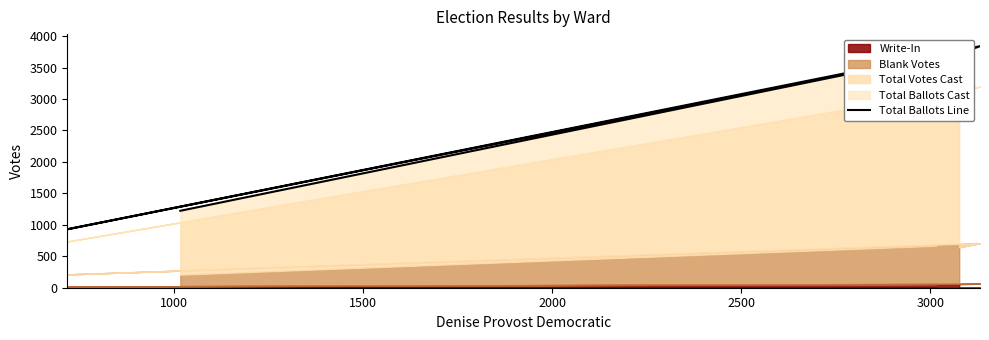

Reading left to right, transcribe all the data shown in this chart.

1223	3682	929	3839	3719